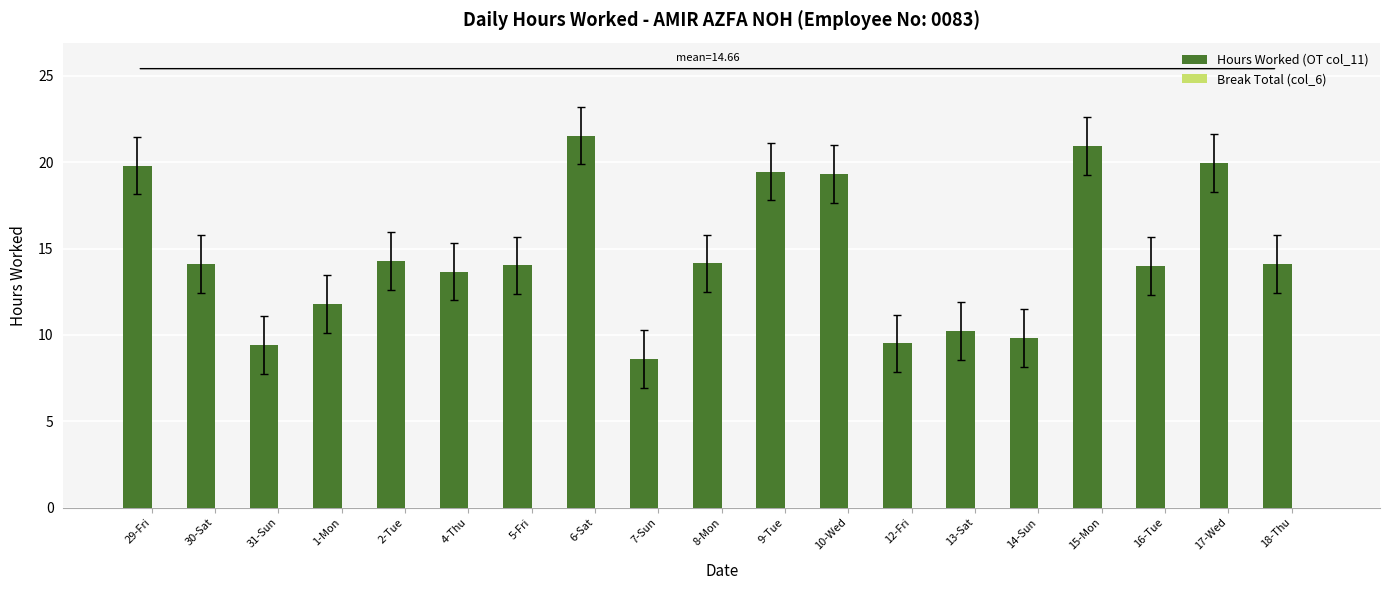

What is the difference between the values at 9-Tue and 8-Mon?

5.3